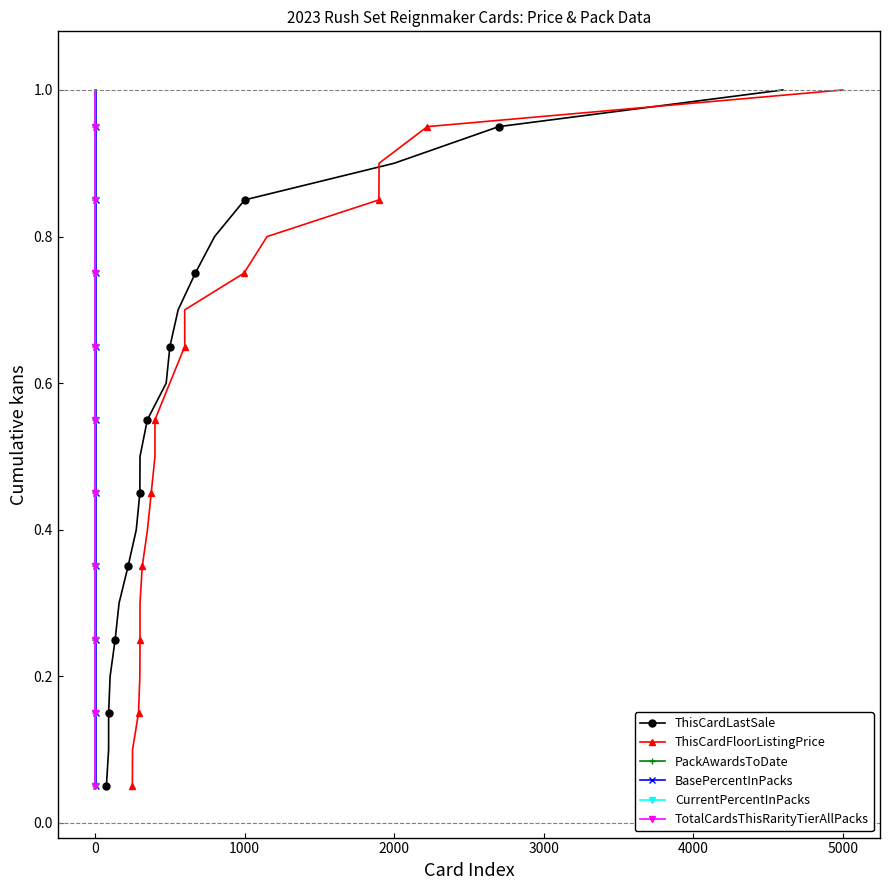

What is the maximum value for PackAwardsToDate?

1.0